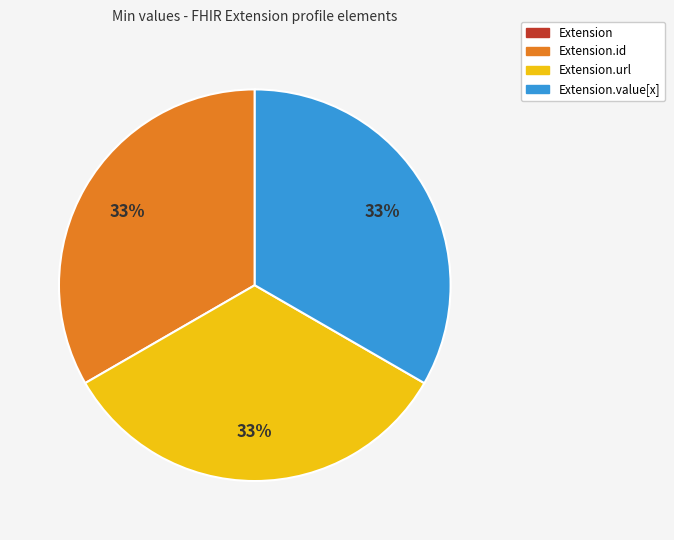

To the nearest percent, what is the average slice percentage?

25%